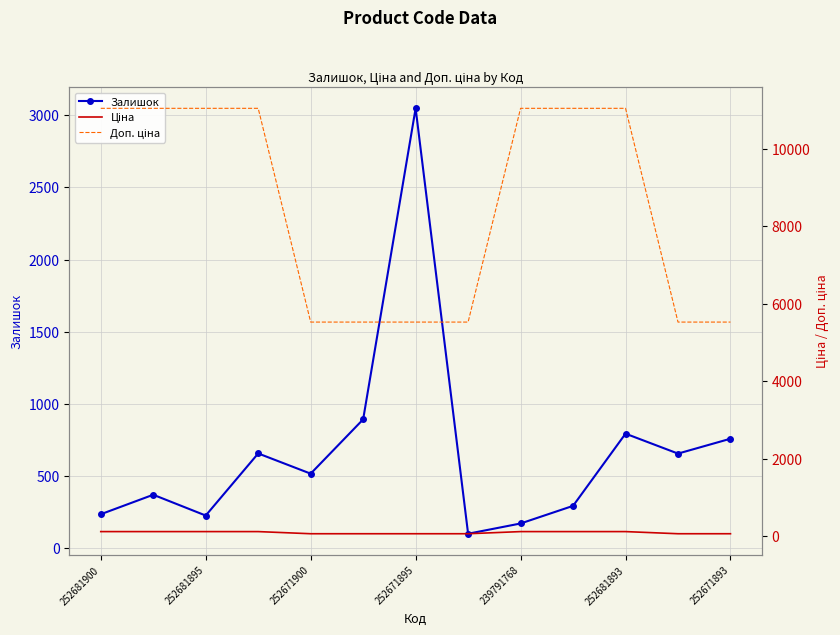

Reading right to left, what are all the values shown in this chart?

Залишок: 760.0	657.0	795.0	295.0	173.0	102.0	3048.0	894.0	518.0	658.0	228.0	372.0	237.0
Ціна: 55.3	55.3	110.5	110.5	110.5	55.3	55.3	55.3	55.3	110.5	110.5	110.5	110.5
Доп. ціна: 5528.0	5528.0	11055.0	11055.0	11055.0	5528.0	5528.0	5528.0	5528.0	11055.0	11055.0	11055.0	11055.0